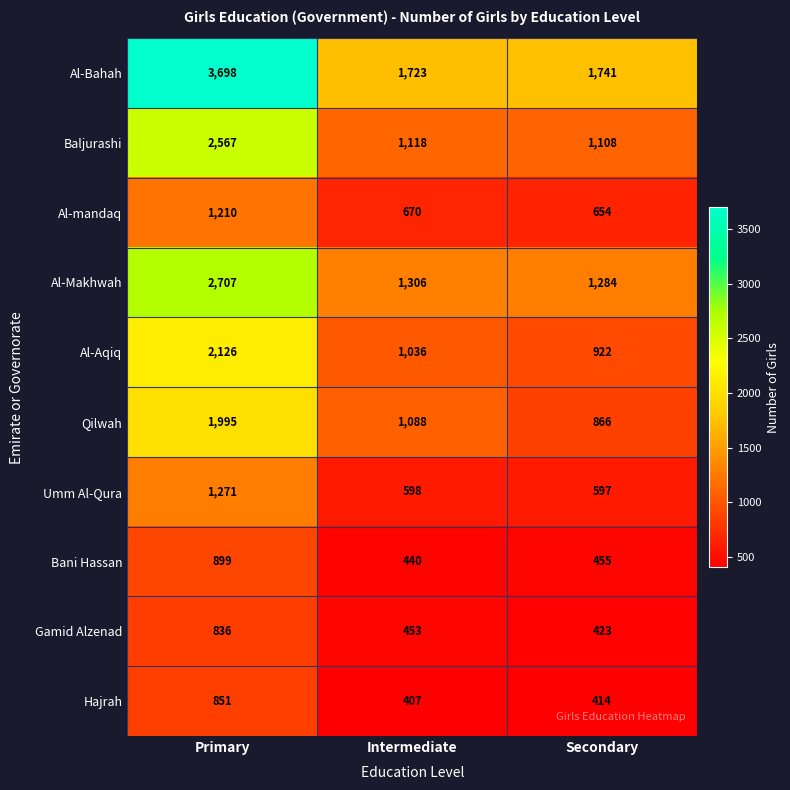

What is the smallest value displayed?

407